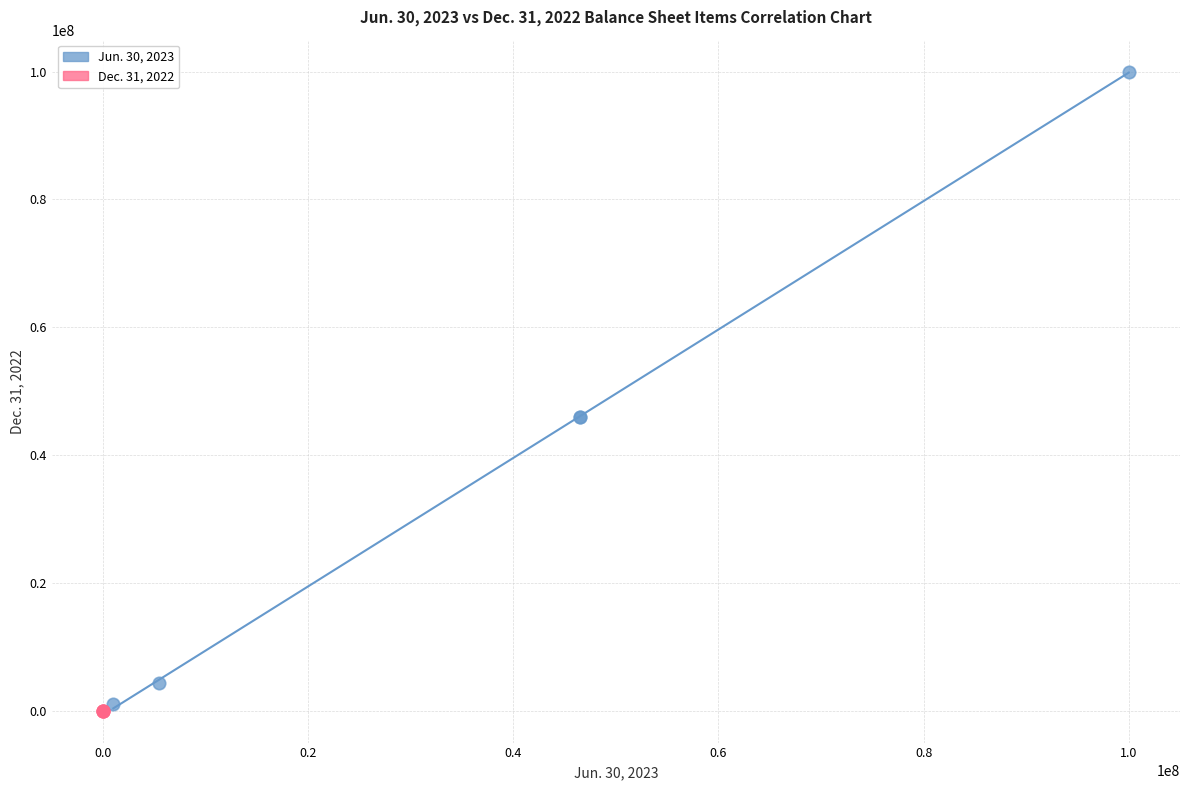

Which series reaches the maximum Y coordinate?

Jun. 30, 2023